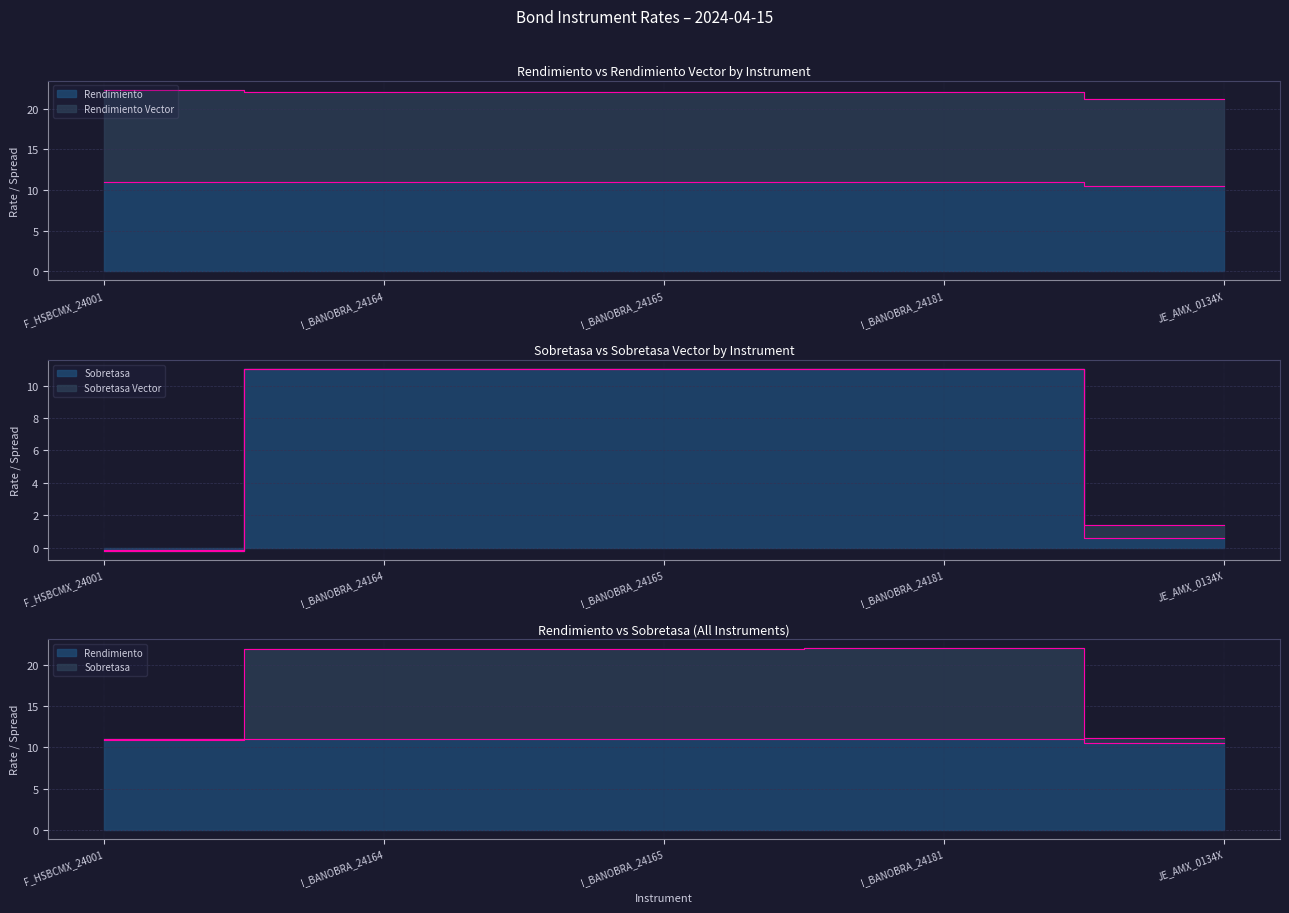

True or false: Rendimiento Vector has a value of 33.3 at F_HSBCMX_24001.

False